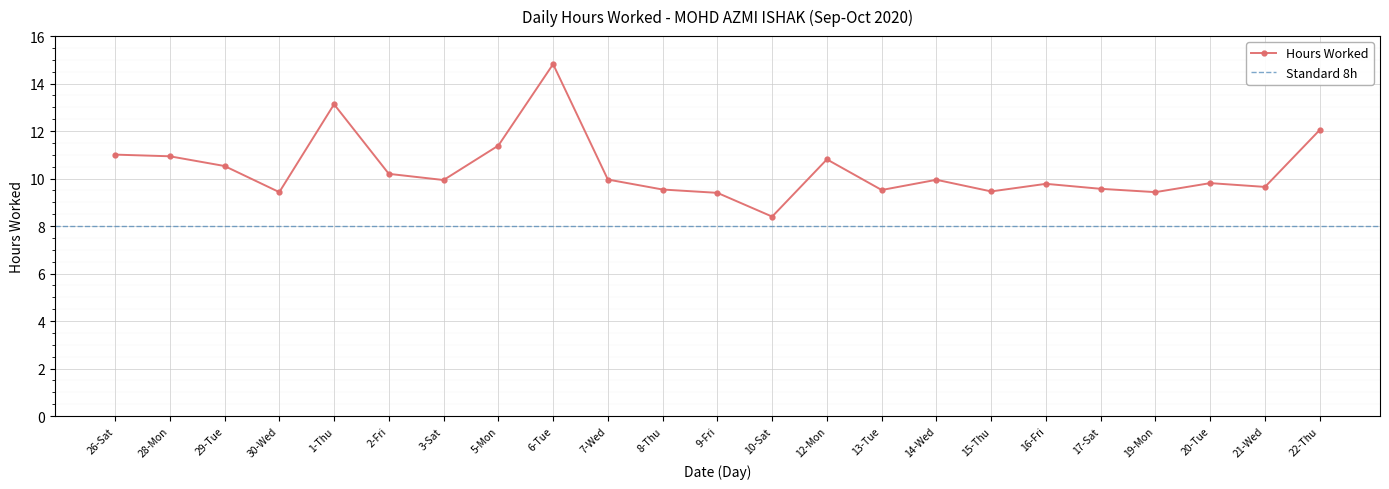

The value of Hours Worked at 13-Tue is 9.5. True or false?

True